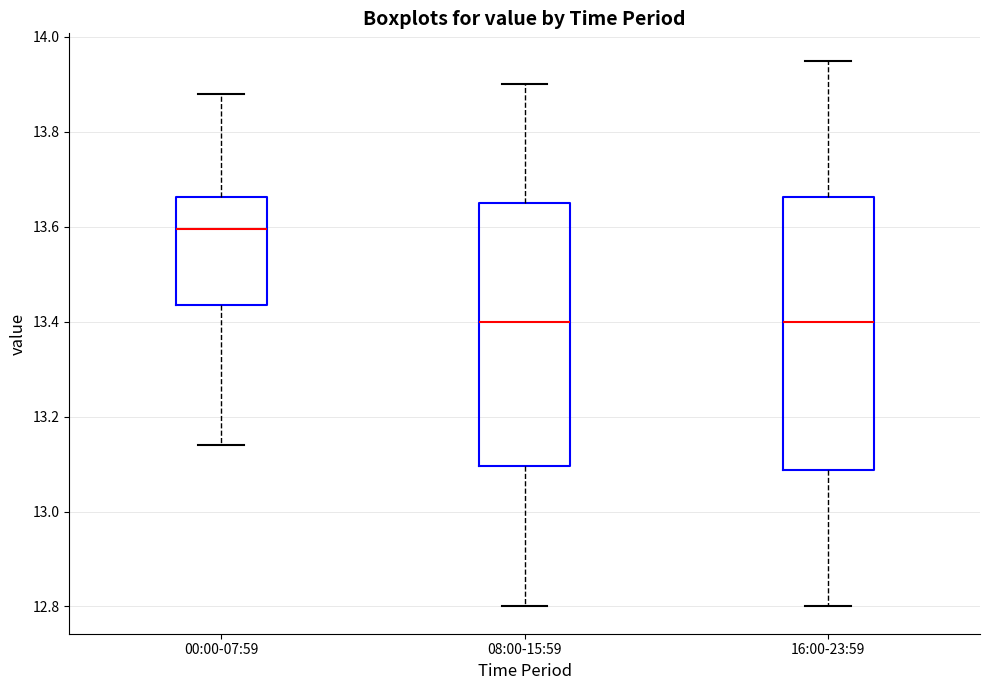

Reading left to right, read every box against the y-axis: the position of its median line, the range the box covers, and the ends of its whiskers. The values are not printed on the chart, so give them approximately, as read against the axis.

00:00-07:59: median 13.60, box 13.44 to 13.66, whiskers 13.14 to 13.88
08:00-15:59: median 13.40, box 13.10 to 13.66, whiskers 12.80 to 13.90
16:00-23:59: median 13.40, box 13.08 to 13.66, whiskers 12.80 to 13.96